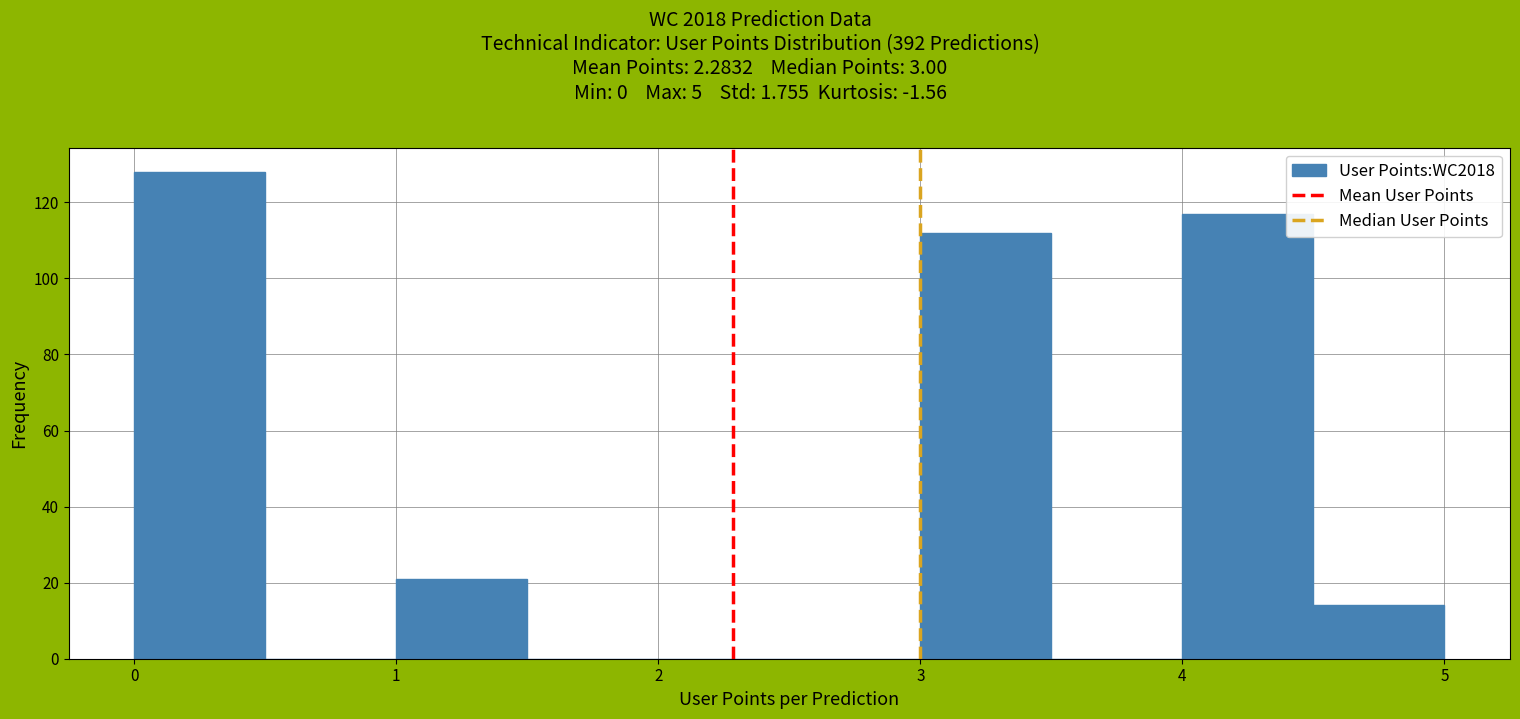

How tall is the bar that spans 1.0 to 1.5 on the x-axis? The values are not printed on the chart, so give them approximately, as read against the axis.

22